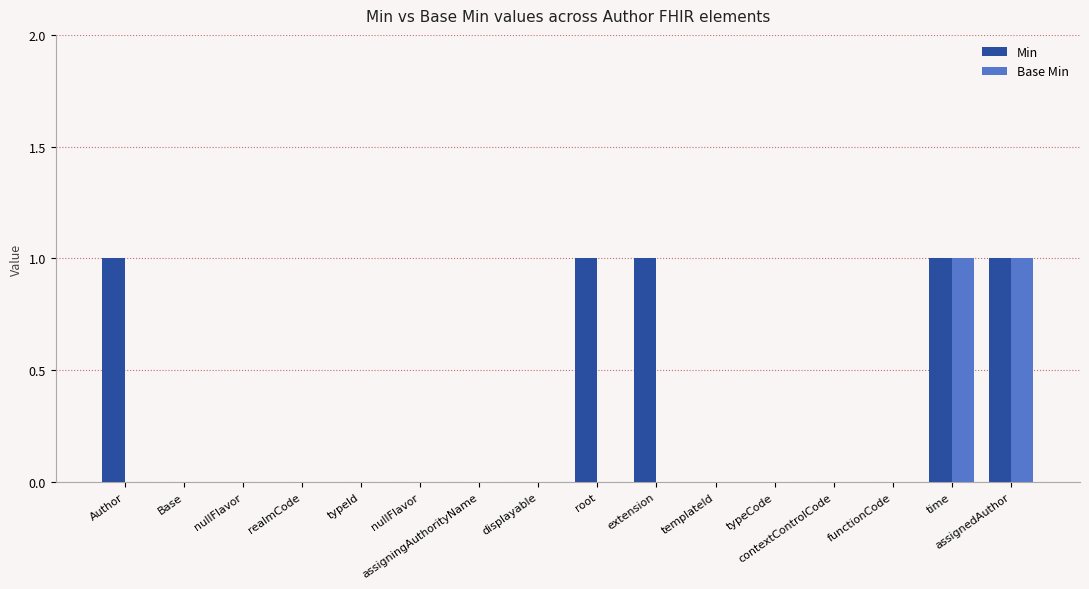

Are the bars horizontal?

No